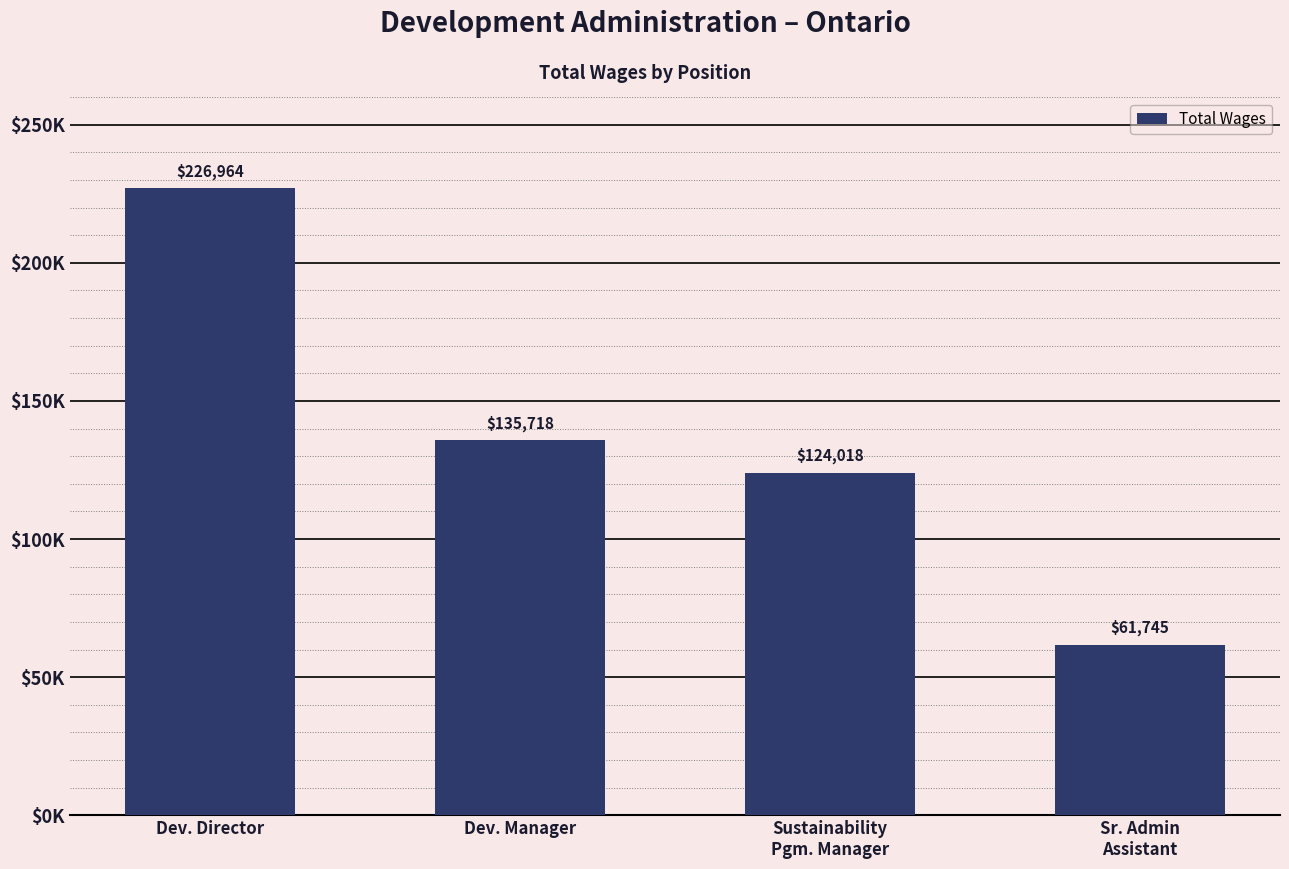

Between Sustainability
Pgm. Manager and Sr. Admin
Assistant, which is larger?

Sustainability
Pgm. Manager